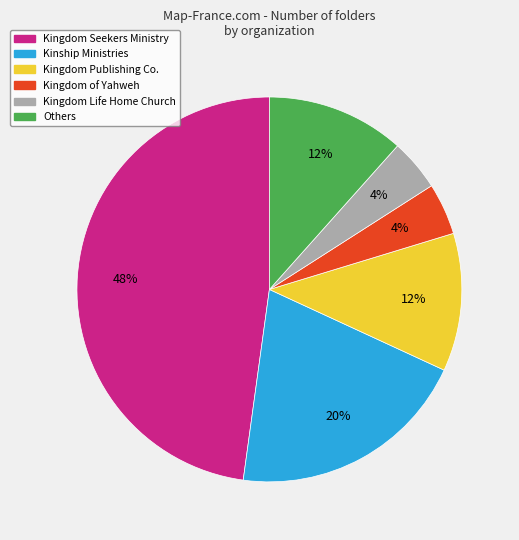

How many segments does this pie chart have?

6